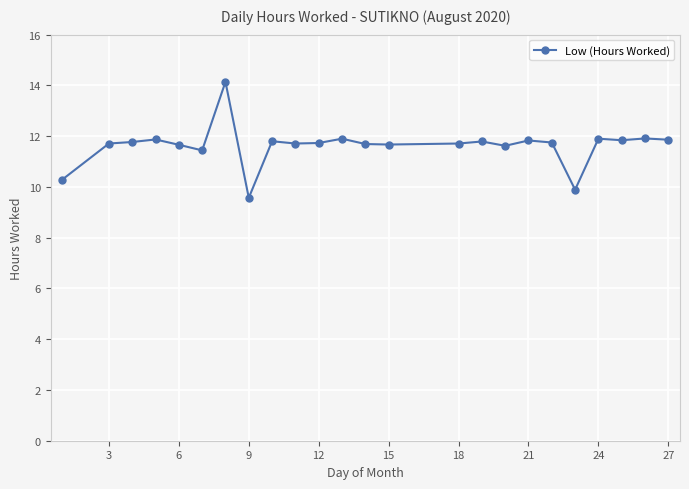

What is the difference between the maximum and minimum values?

4.6